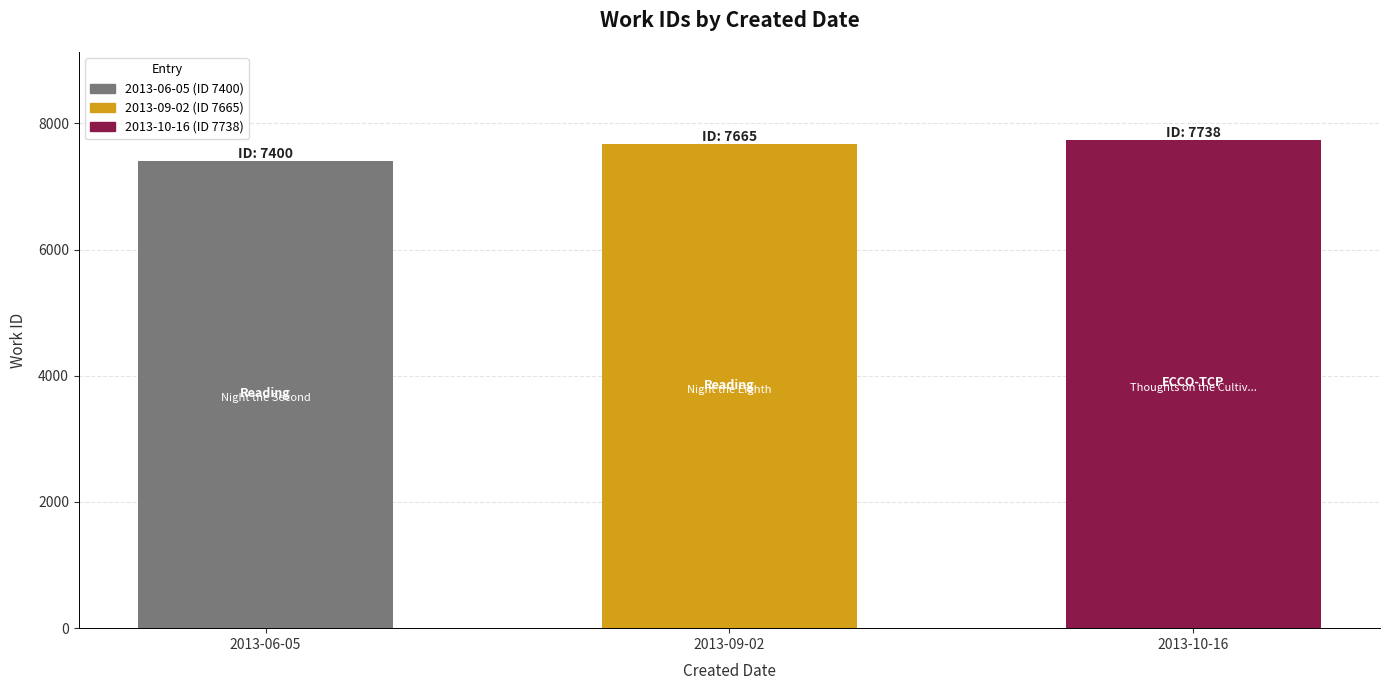

What is the change in value from 2013-09-02 to 2013-10-16?

+73